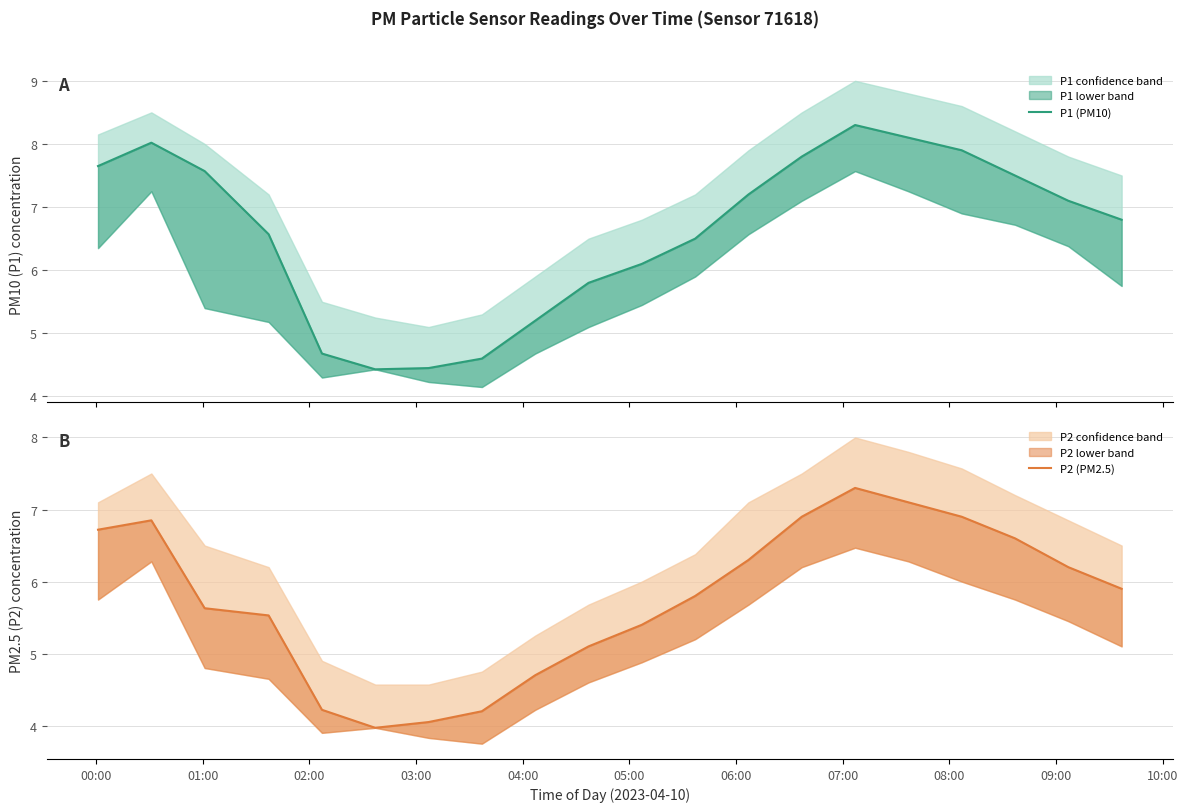

Reading left to right, transcribe all the data shown in this chart.

P1 (PM10): 7.7	8.0	7.6	6.6	4.7	4.4	4.5	4.6	5.2	5.8	6.1	6.5	7.2	7.8	8.3	8.1	7.9	7.5	7.1	6.8
P2 (PM2.5): 6.7	6.8	5.6	5.5	4.2	4.0	4.0	4.2	4.7	5.1	5.4	5.8	6.3	6.9	7.3	7.1	6.9	6.6	6.2	5.9